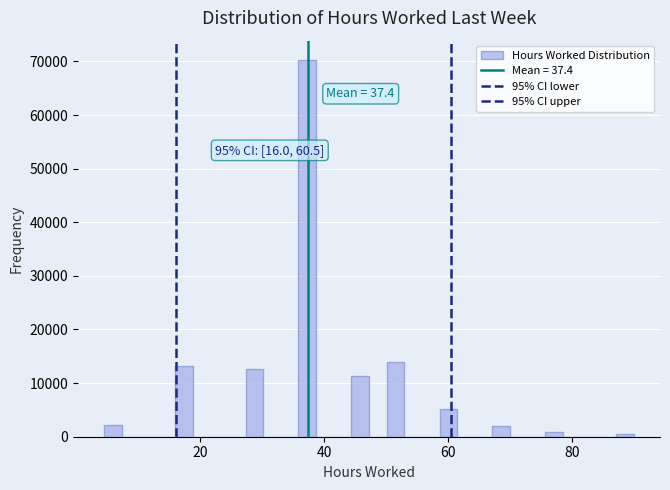

Around what value on the x-axis is the tallest bar? Give the approximate position of its centre, as read against the axis.

38